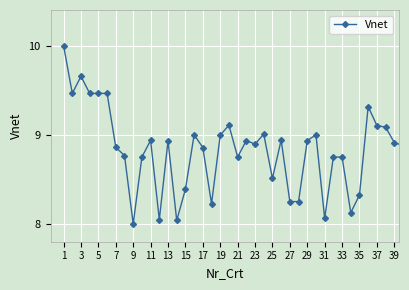

What is the greatest value displayed?

10.0